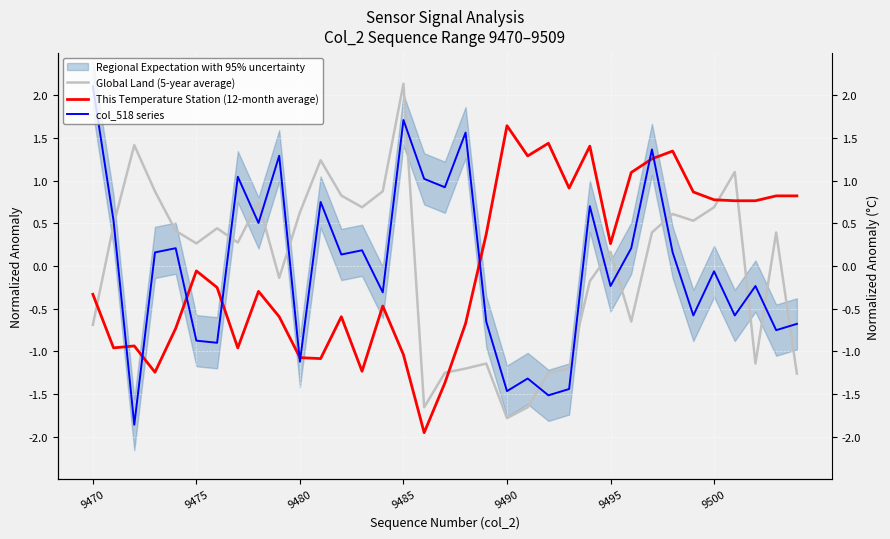

List the series in order of their overall mean, highest first.

Global Land (5-year average), col_518 series, This Temperature Station (12-month average)